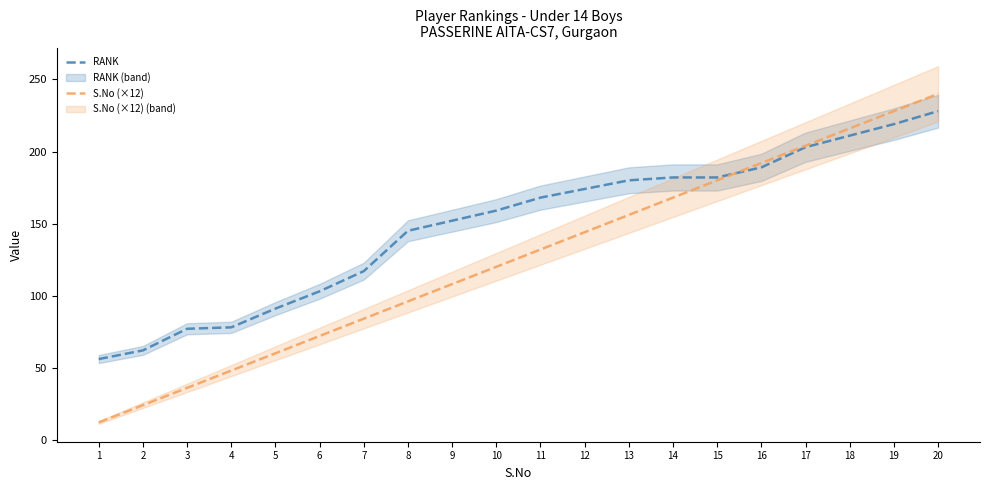

Is the value of S.No (×12) at 18 greater than the value of RANK at 1?

Yes